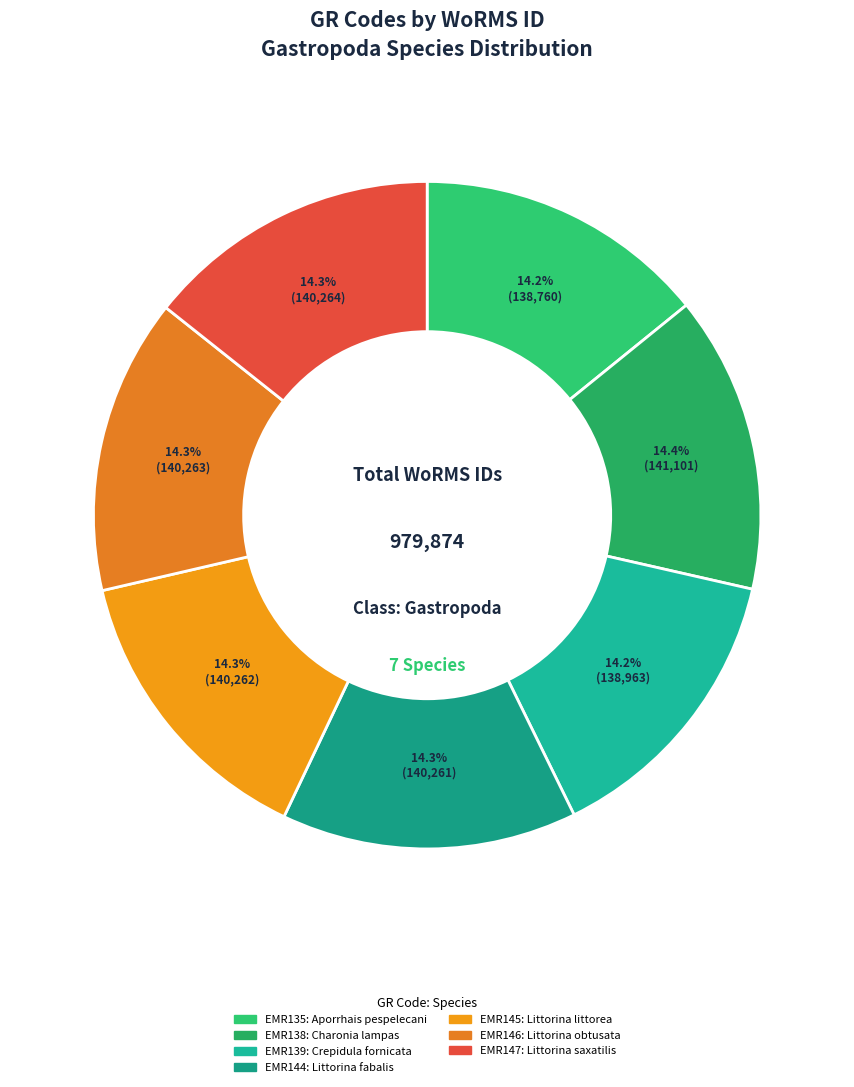

Does any single category account for the majority?

No